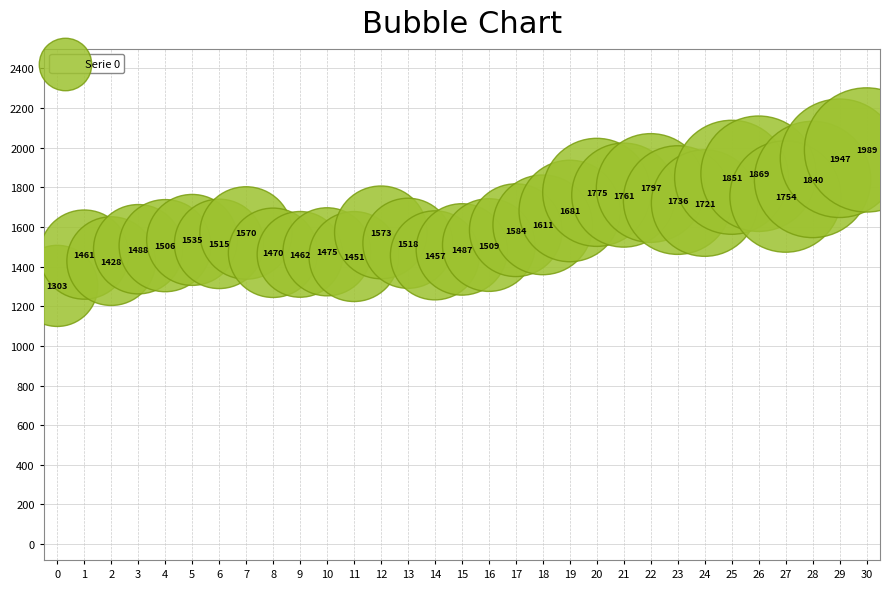

What Y value in the scatter plot is closest to 1646?

1611